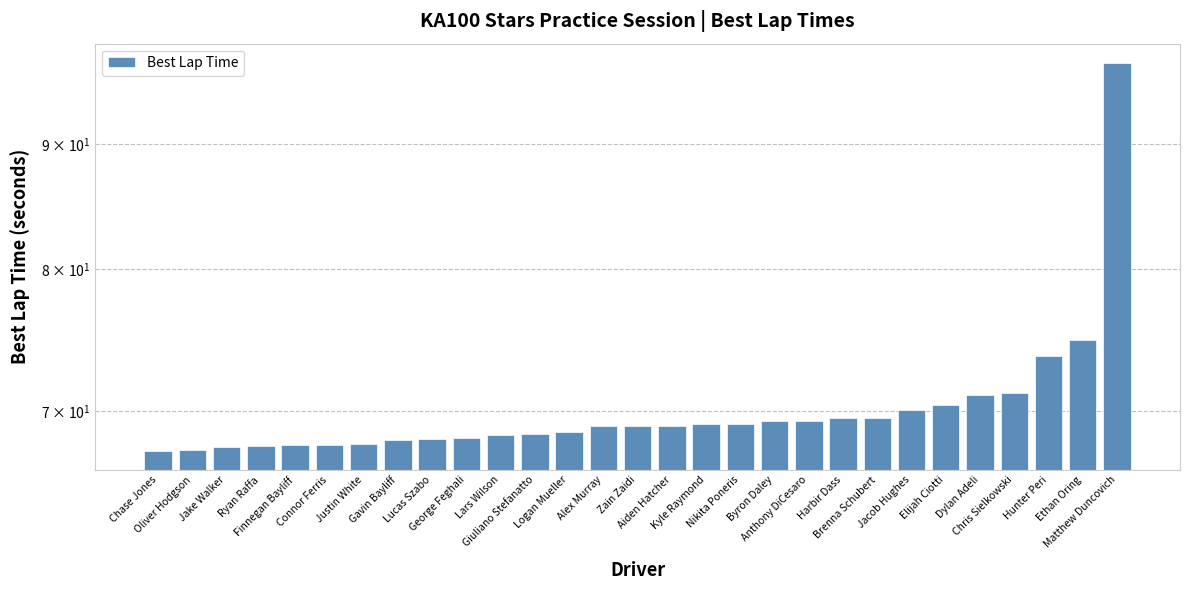

The chart shows a value of 71.1 at Dylan Adeli. True or false?

True